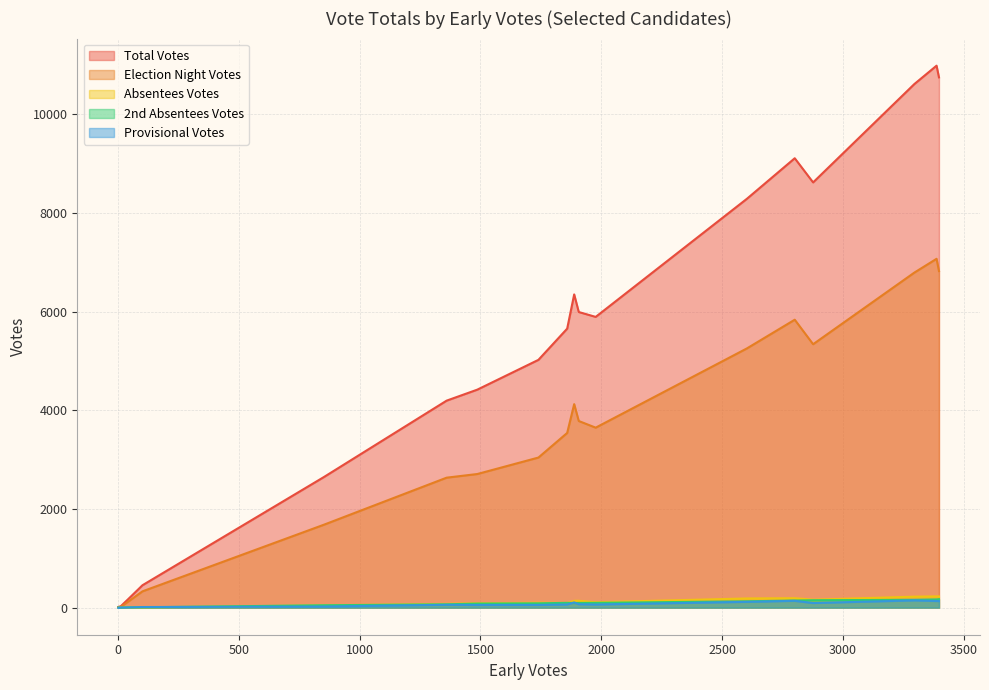

Is it true that 2nd Absentees Votes equals 140 at 18?

False